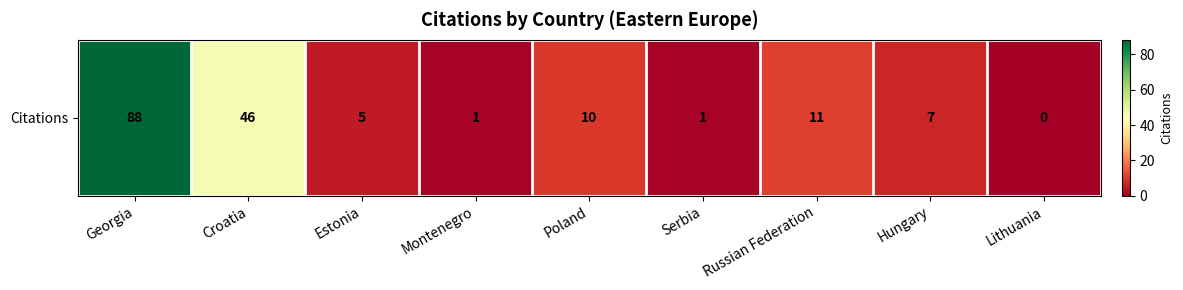

Where does the data first go above 7?

Georgia